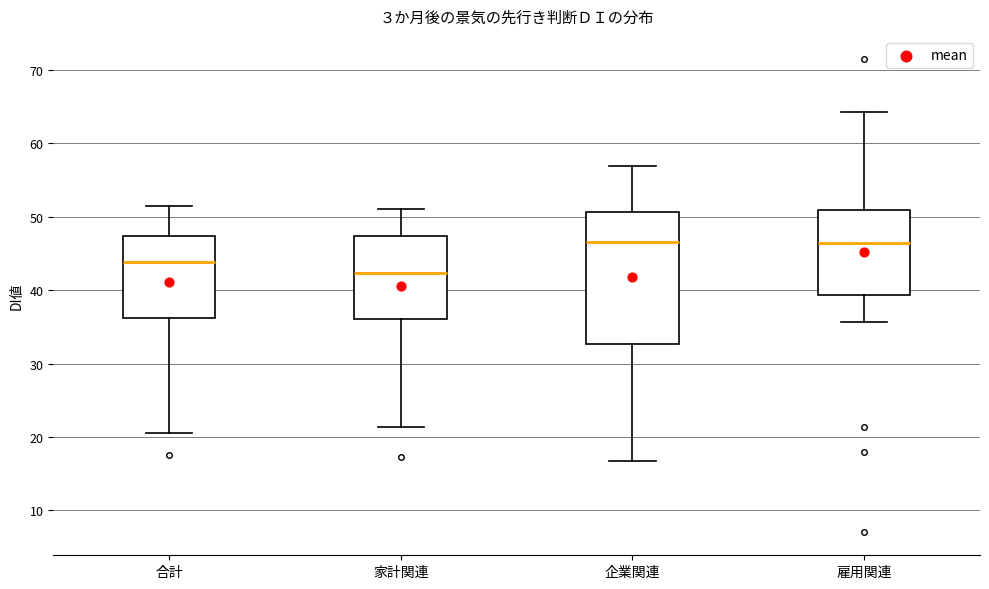

Comparing the boxes themselves (not the whiskers), which one is the tallest?

企業関連